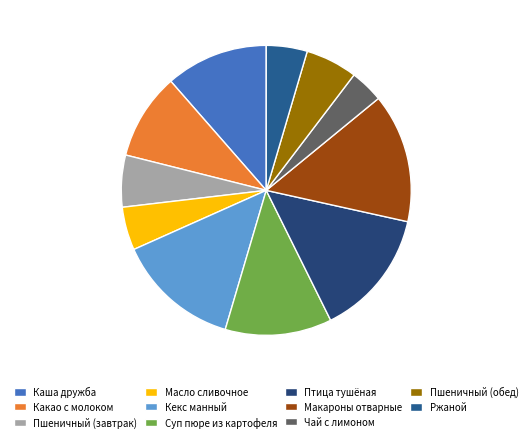

True or false: Кекс манный accounts for 5% of the total.

False